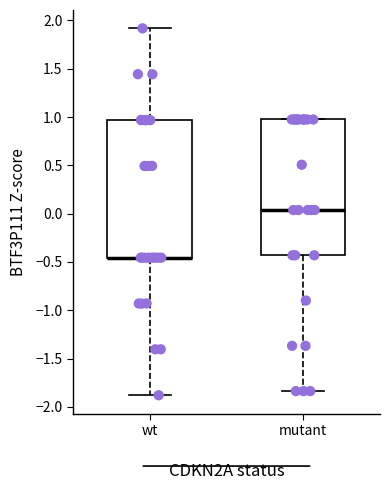

Reading left to right, read every box against the y-axis: the position of its median line, the range the box covers, and the ends of its whiskers. The values are not printed on the chart, so give them approximately, as read against the axis.

wt: median -0.45 (drawn on the box's lower edge), box -0.45 to 0.95, whiskers -1.90 to 1.90
mutant: median 0.05, box -0.45 to 0.95, whiskers -1.85 to 0.95